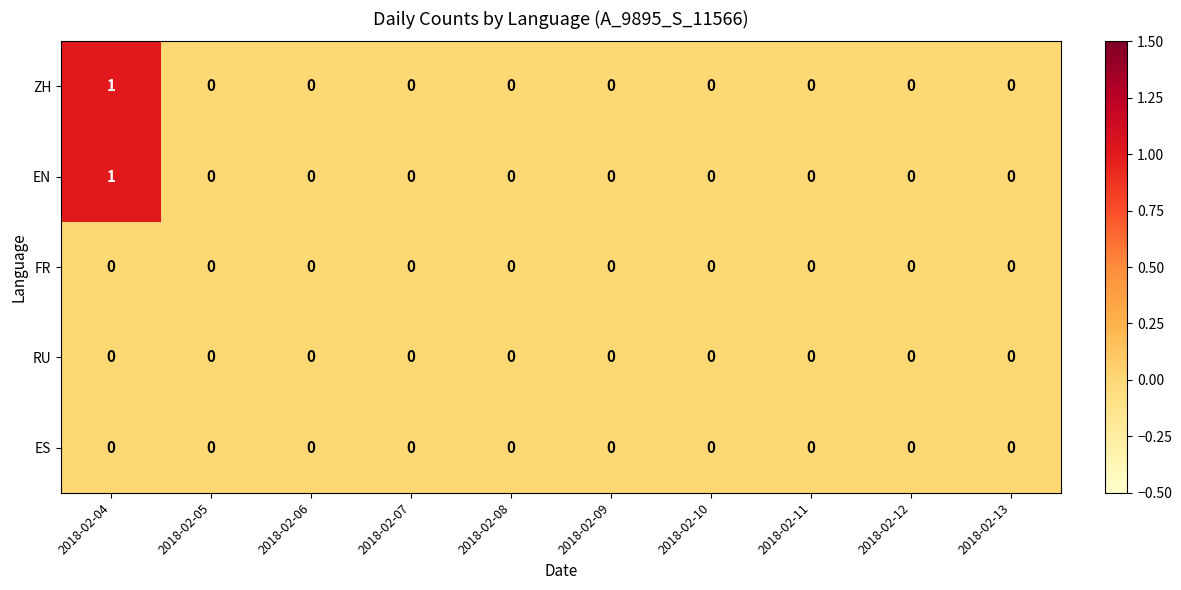

At which category is the sum across all series the highest?

2018-02-04